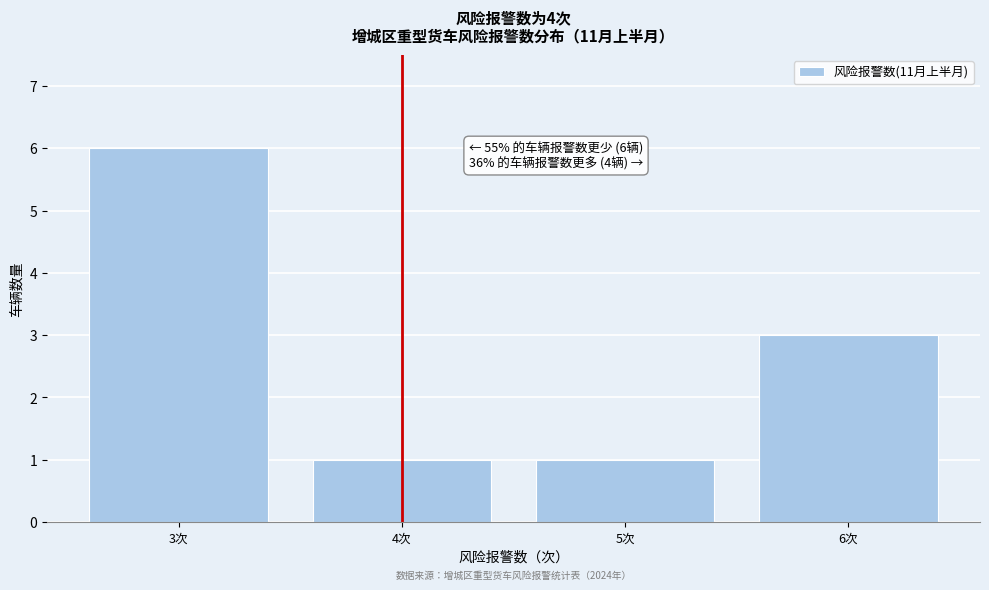

Reading left to right, transcribe all the data shown in this chart.

6	1	1	3